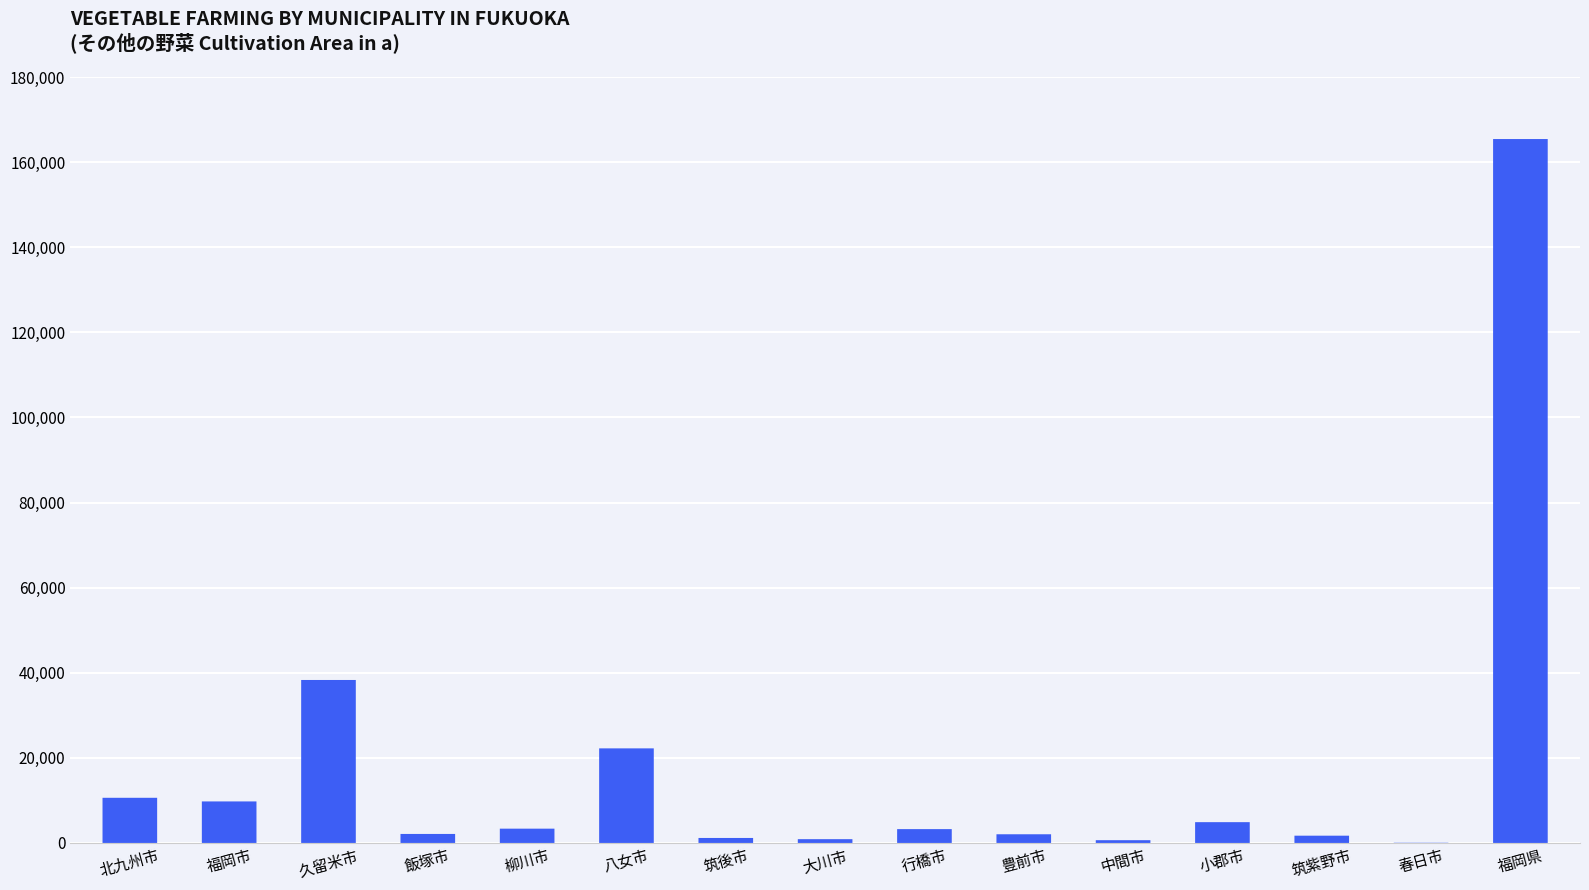

What is the change in value from 福岡市 to 筑紫野市?

-8050